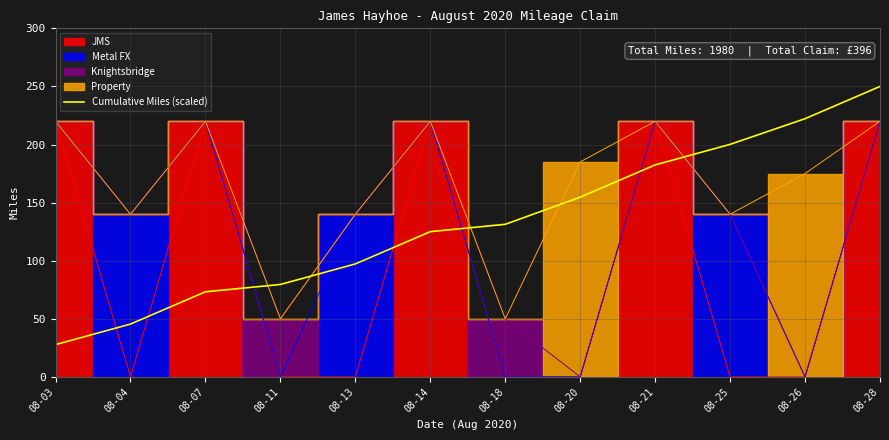

What is the value of the 7th point from the left?

131.3